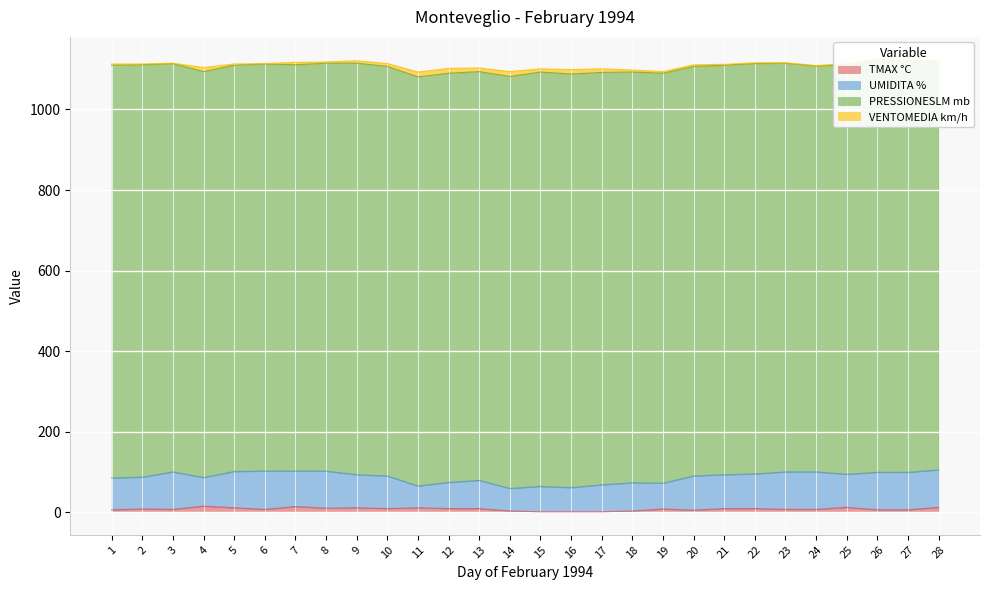

At which category does UMIDITA % reach its first local valley?

4